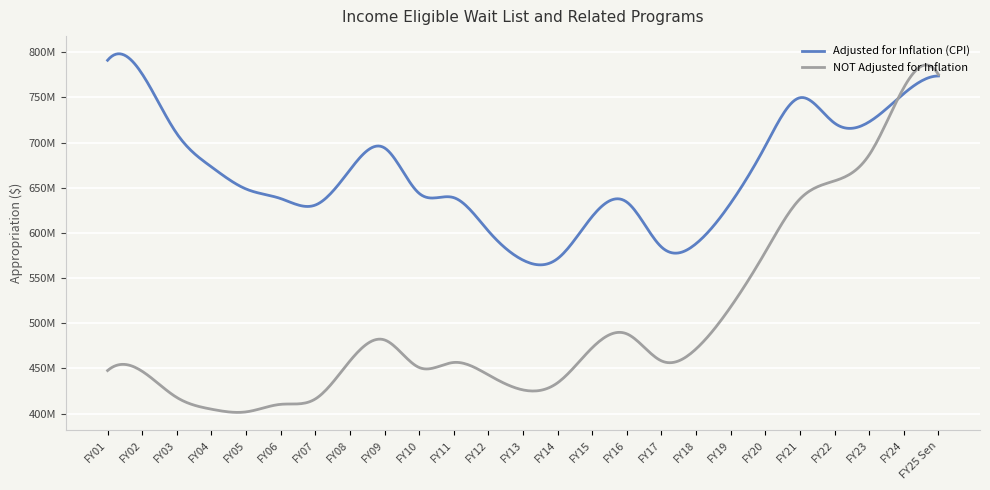

What are all the series names shown in the legend?

Adjusted for Inflation (CPI), NOT Adjusted for Inflation